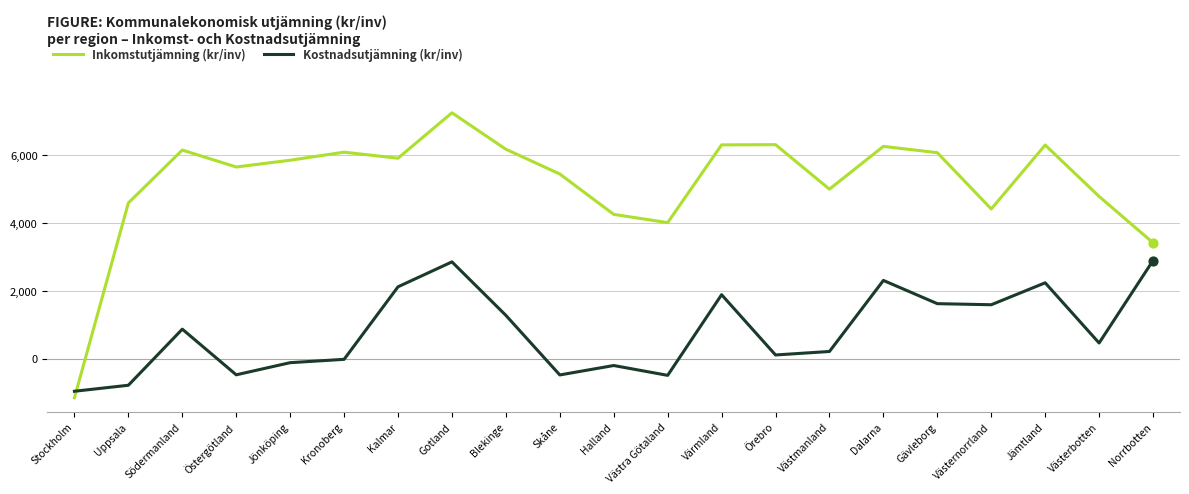

Which series has the widest spread of values?

Inkomstutjämning (kr/inv)